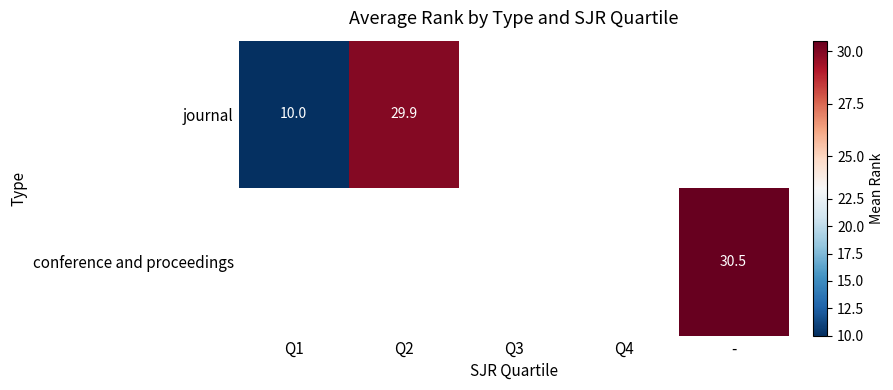

The journal series shows 4.3 at Q1. True or false?

False